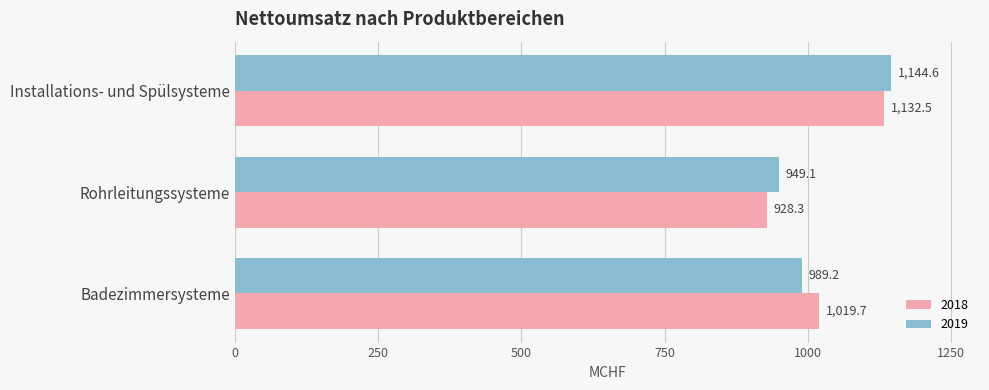

Which series has the widest spread of values?

2018